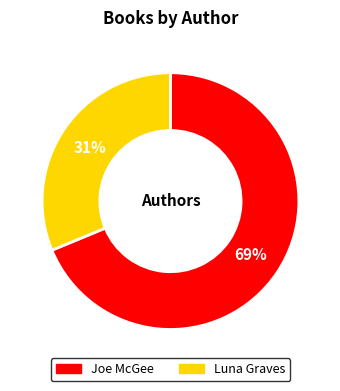

Is there a majority slice in this chart?

Yes